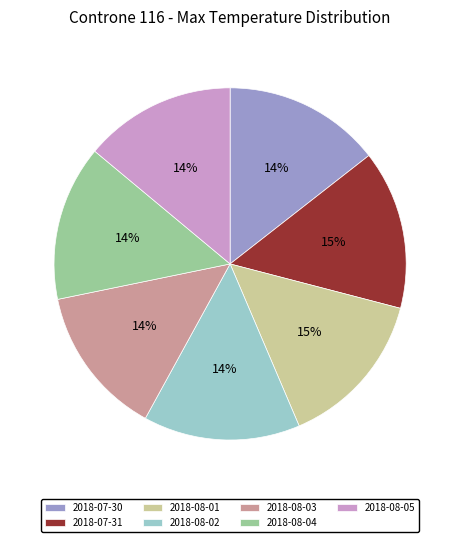

Approximately how many times larger is the value at 2018-08-04 compared to 2018-08-02?

1.0